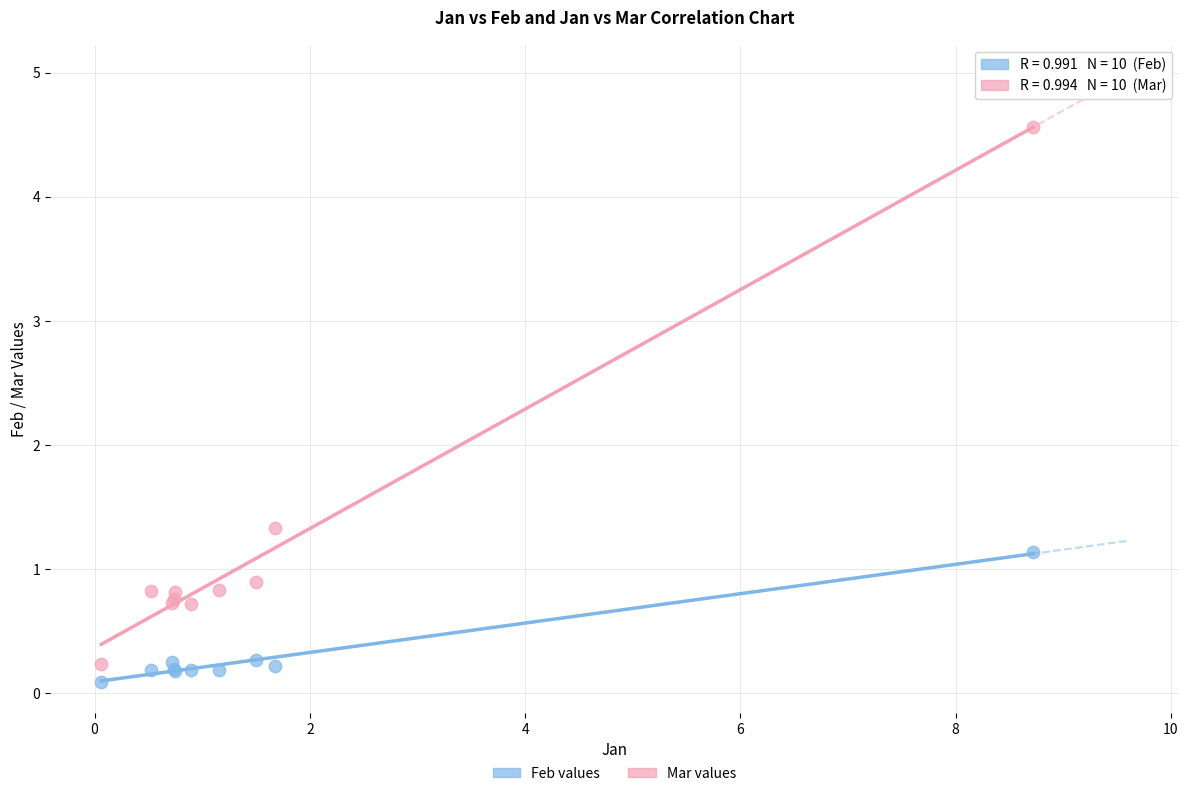

What is the X range (max minus min) for the scatter plot?

8.7